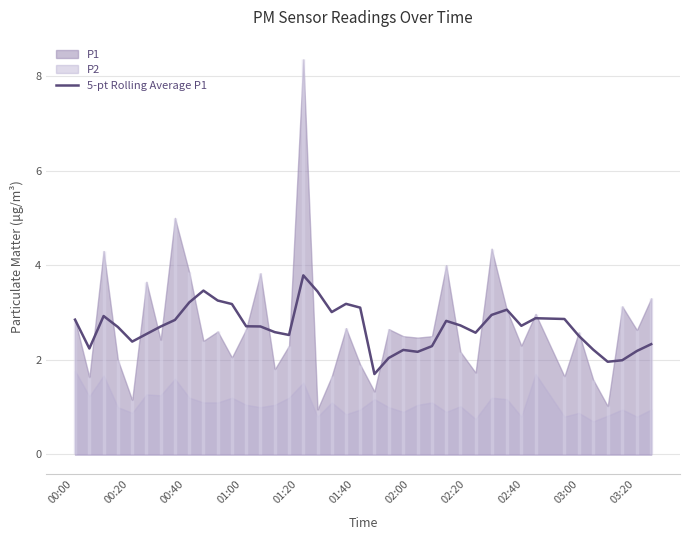

How many lines are shown in the chart?

1